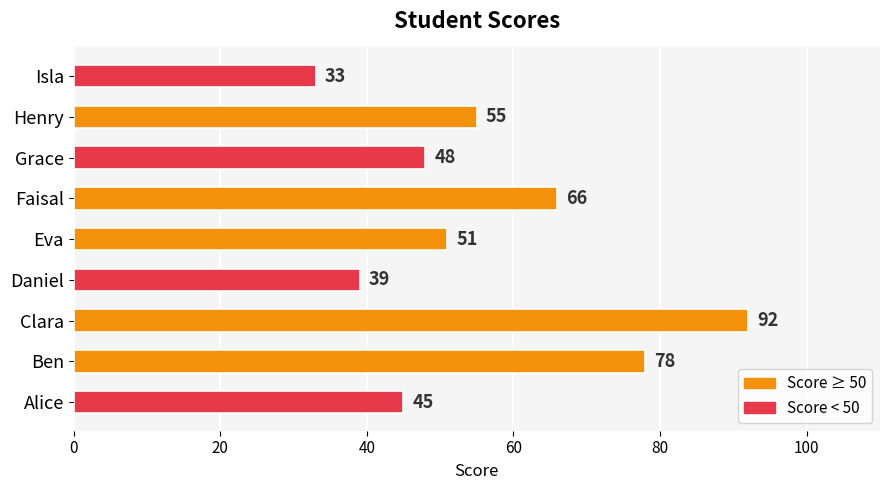

What is the difference between the second highest and second lowest values?

39